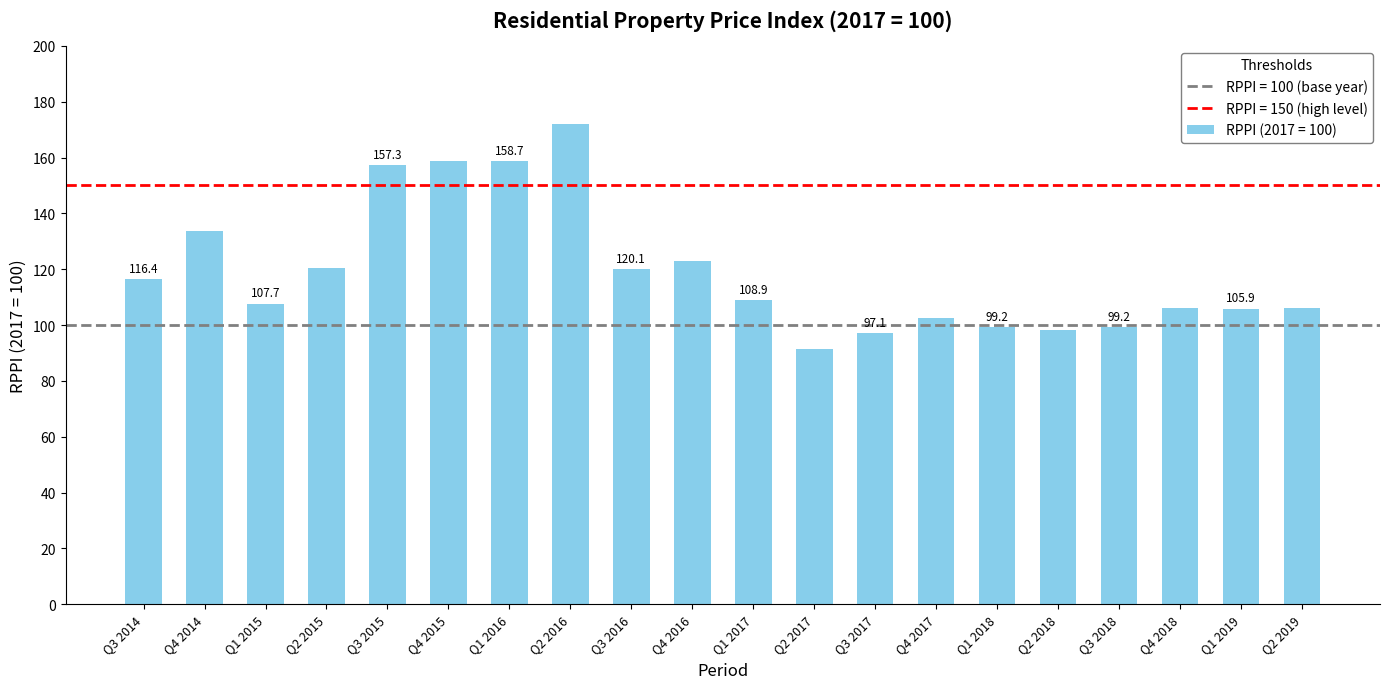

At which category does the chart reach its minimum across all series?

Q2 2017